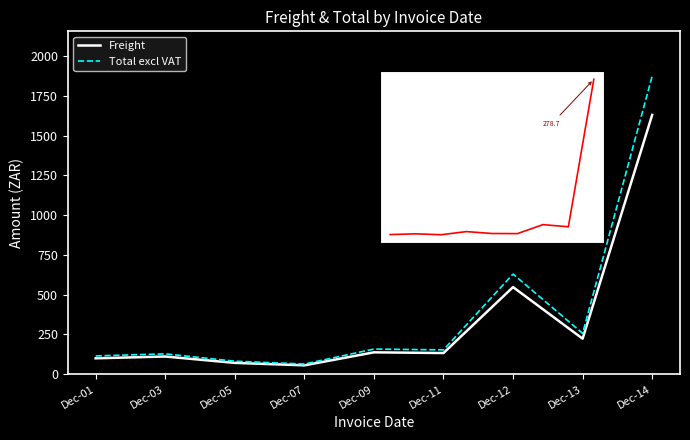

Does the chart have visible grid lines?

No